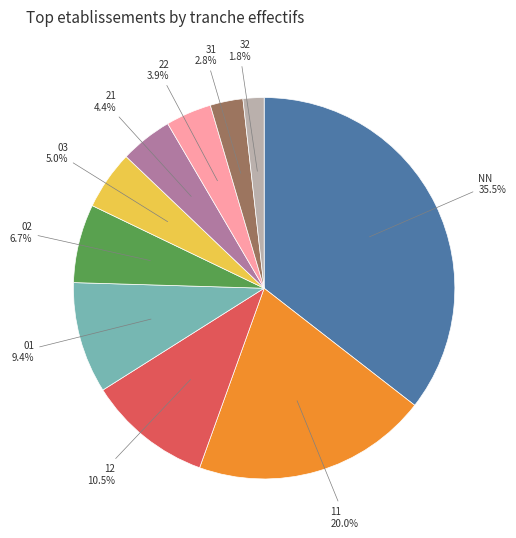

Approximately how many times larger is the value at 12 compared to 03?

2.1